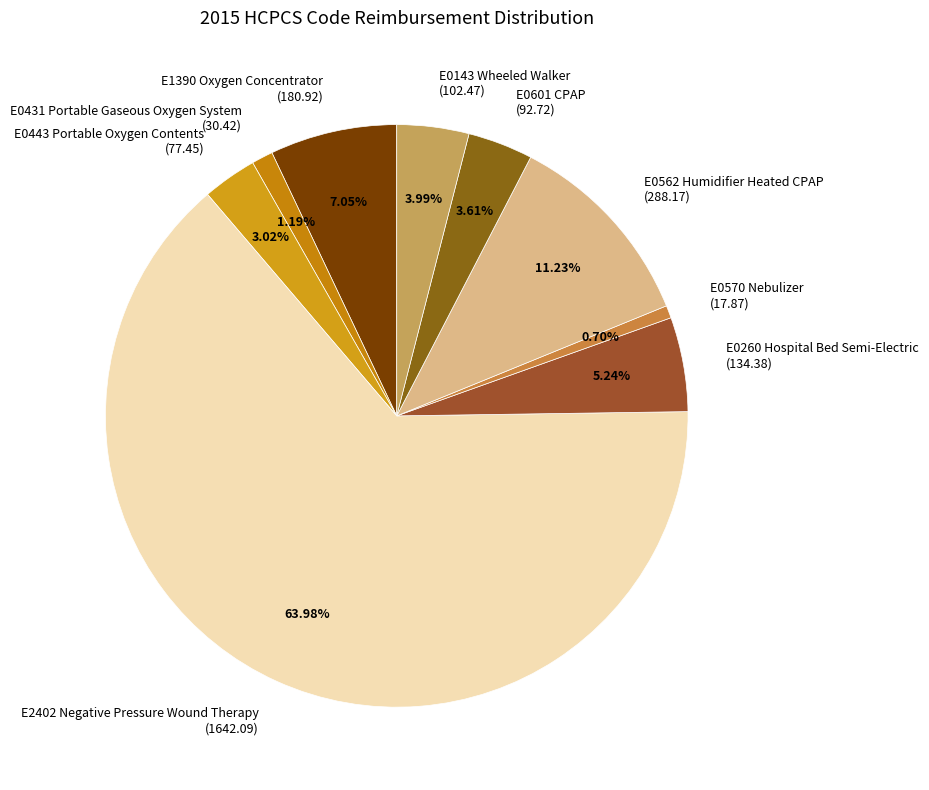

To the nearest percent, what is the difference between the E0443 Portable Oxygen Contents and E0562 Humidifier Heated CPAP slice percentages?

8%